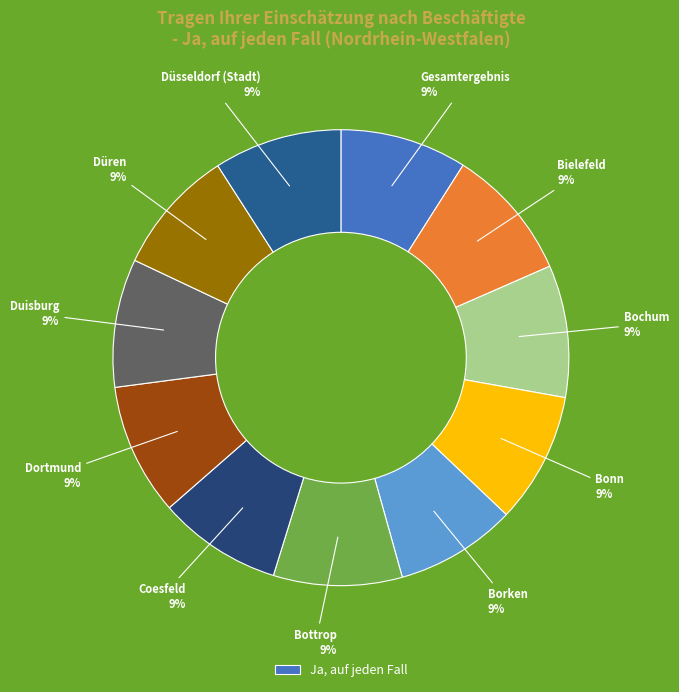

Which slice is the largest?

Bielefeld